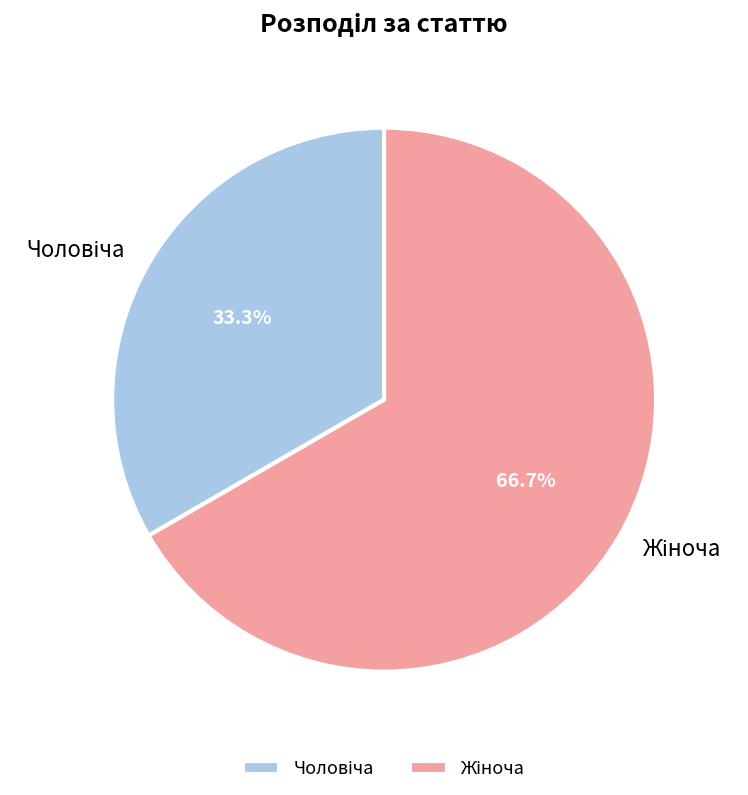

Is there any slice that represents more than half of the pie?

Yes